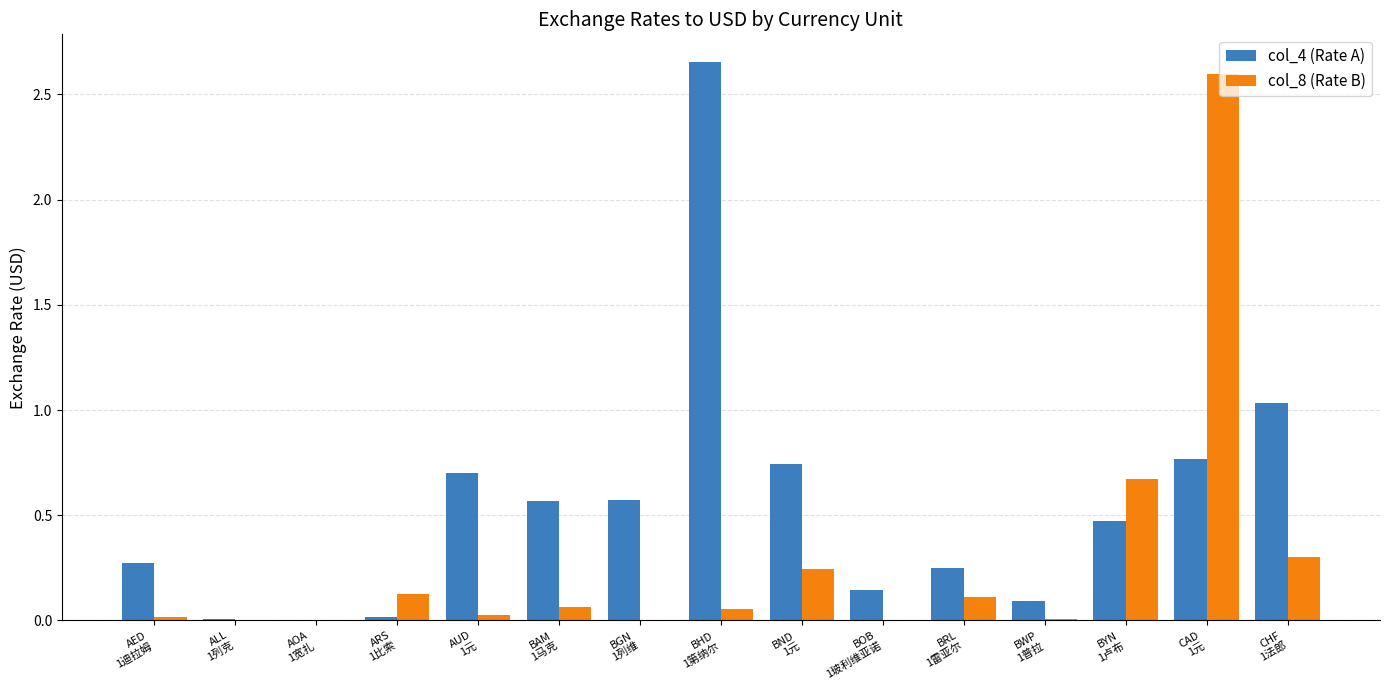

What is the sum of all col_8 (Rate B) values?

4.2